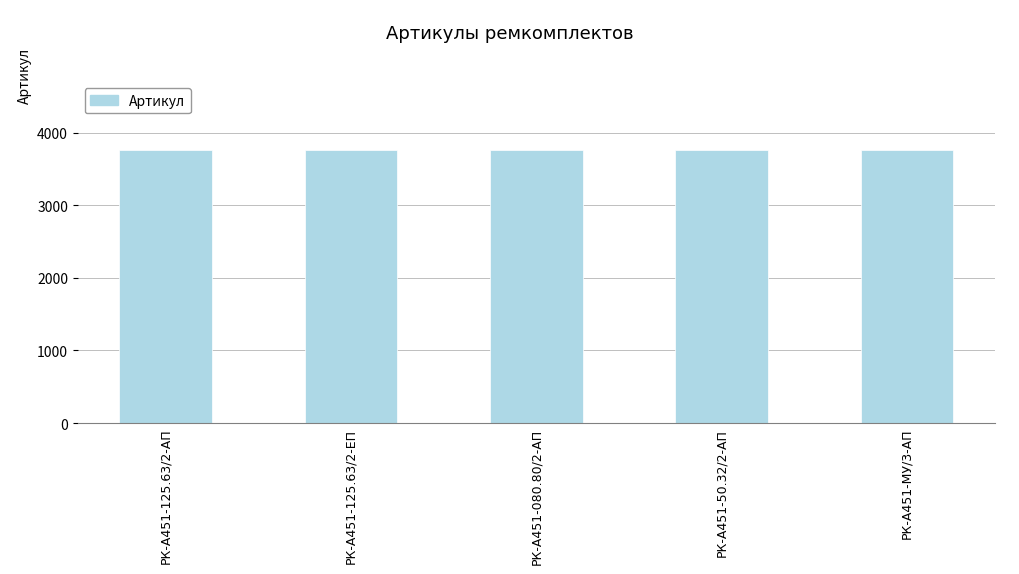

The value at РК-А451-50.32/2-АП is 3765. True or false?

True